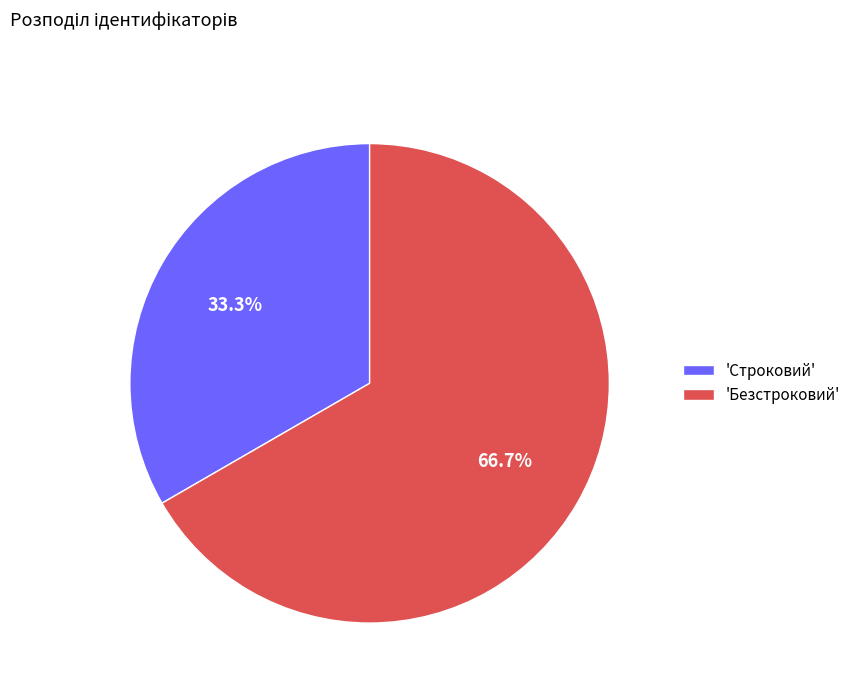

To the nearest percent, what is the difference between the largest and smallest slice percentages?

33%